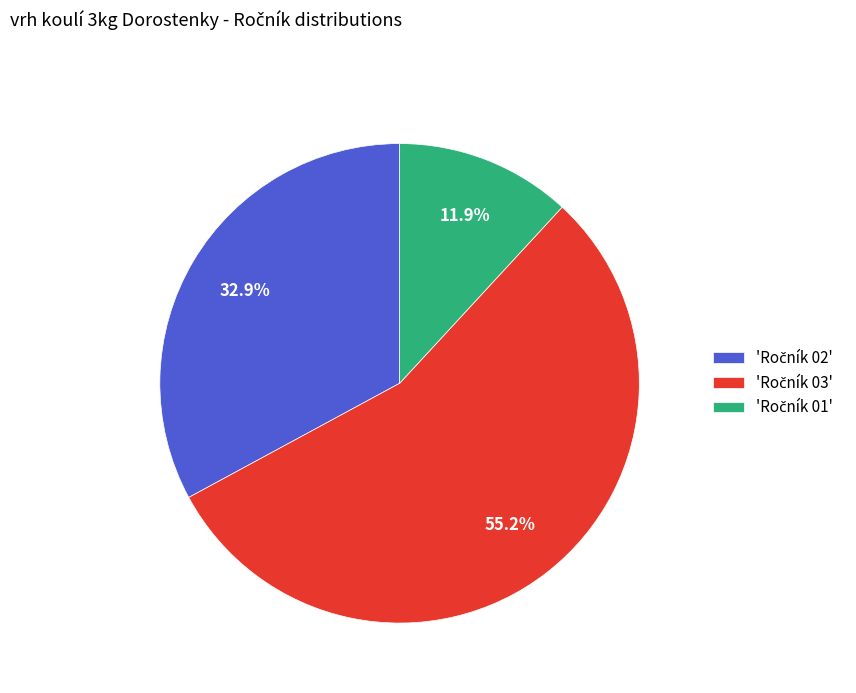

Does any single category account for the majority?

Yes